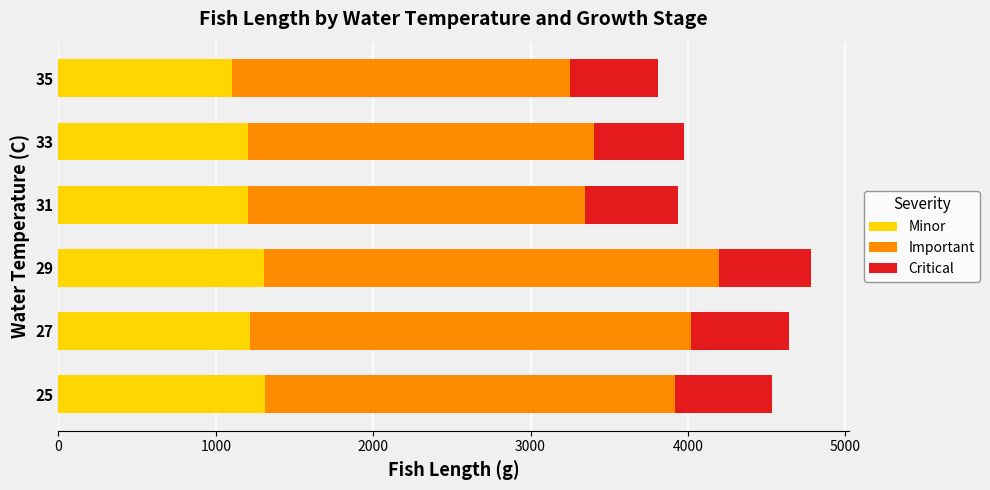

The value of Minor at 25 is 1315. True or false?

True